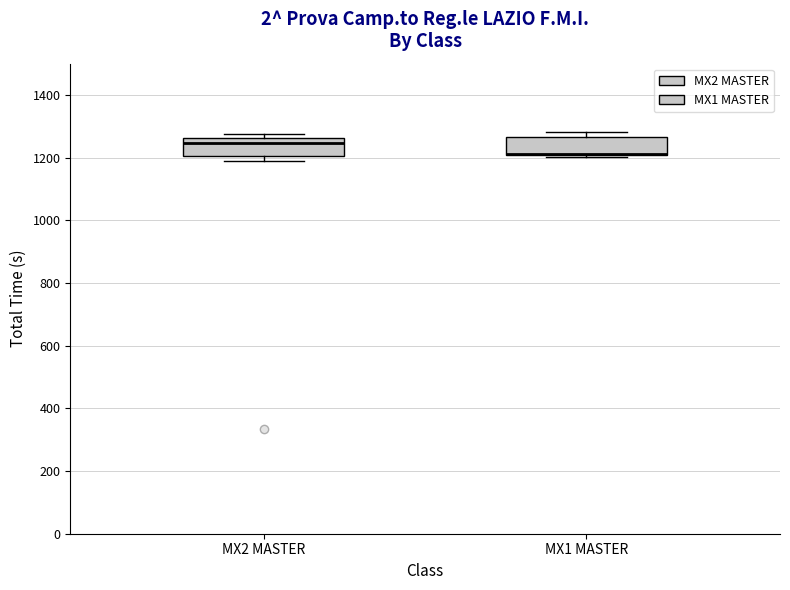

Where is the upper edge of the box for MX1 MASTER on the y-axis? The values are not printed on the chart, so give them approximately, as read against the axis.

1260